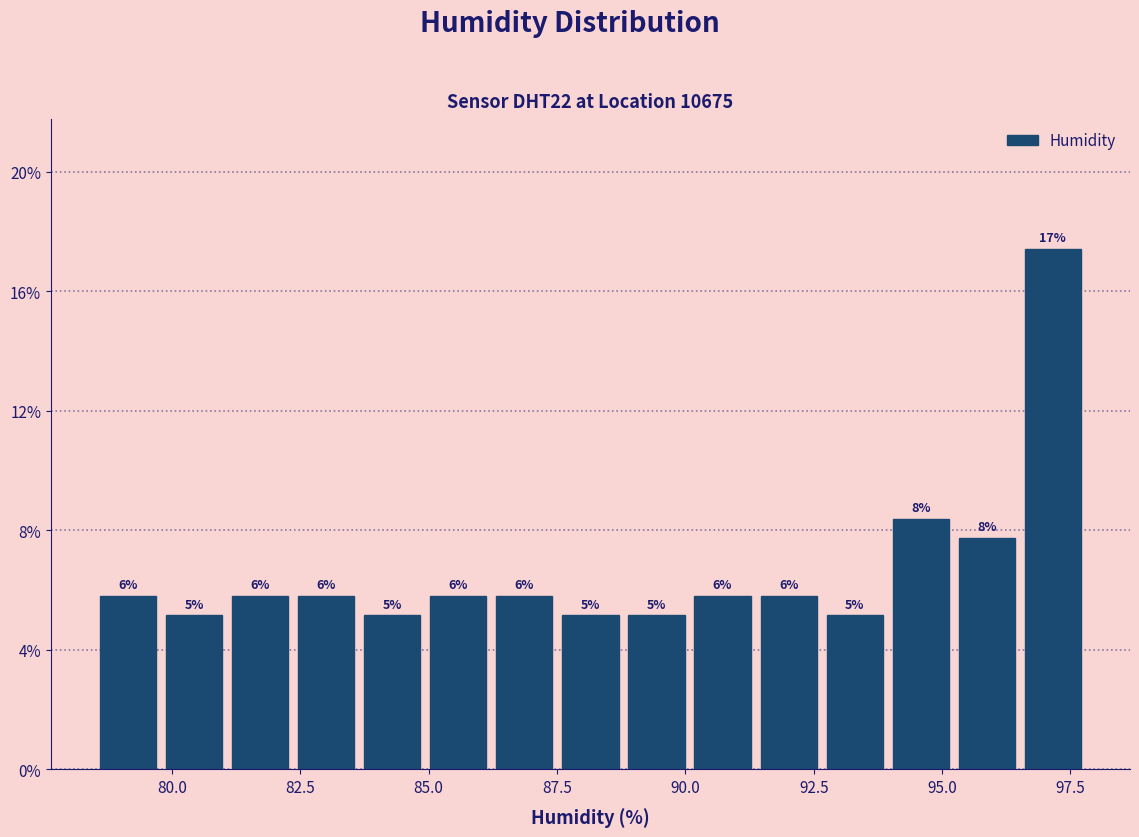

Read against the x-axis, roughly where is the centre of the tallest bar?

97.0